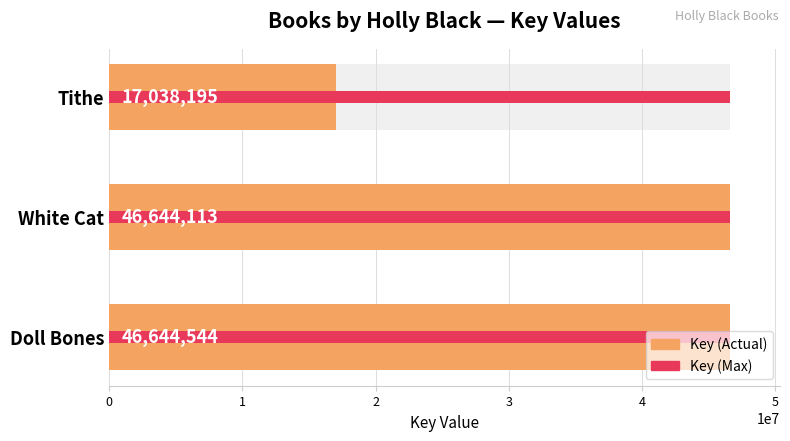

Is the value of Key (Actual) at 0 greater than the value of Key (Max) at 1?

Yes